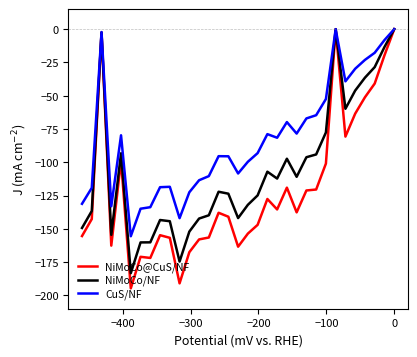

What are all the series names shown in the legend?

NiMoCo@CuS/NF, NiMoCo/NF, CuS/NF